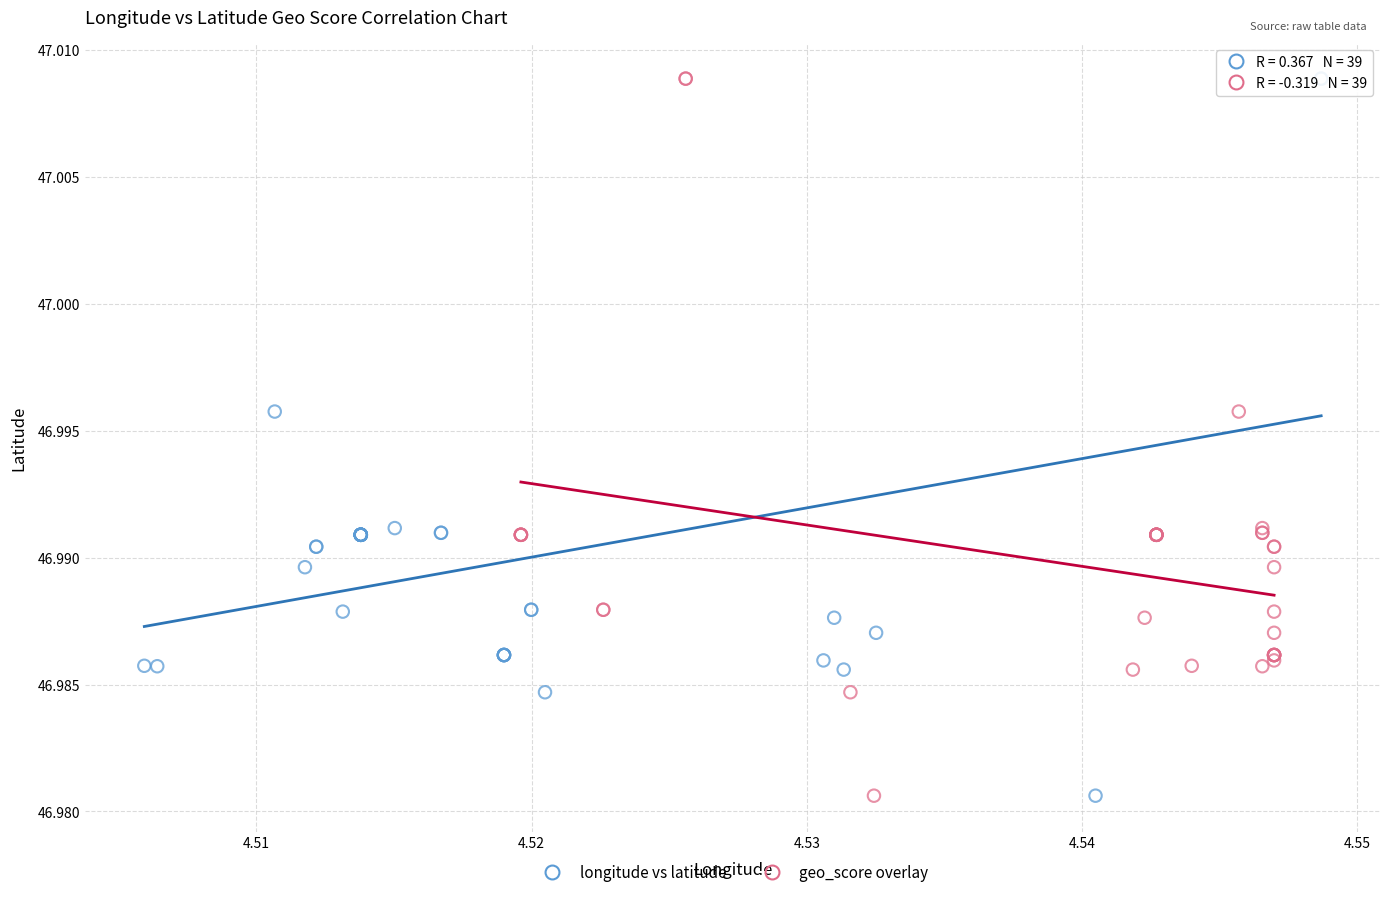

What are all the series names shown in the legend?

longitude vs latitude, geo_score overlay